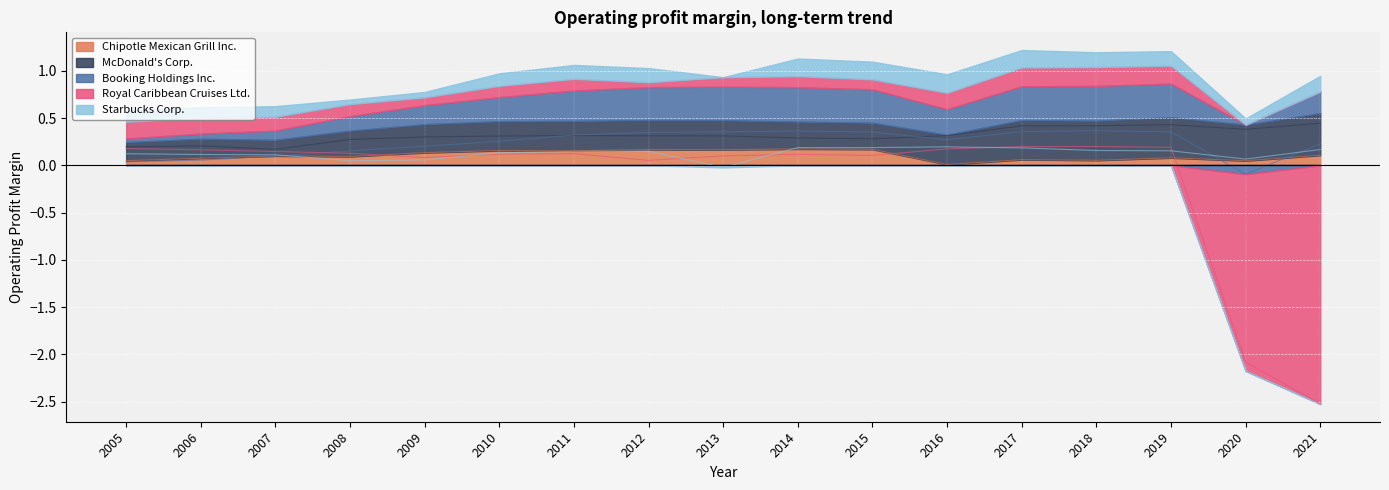

At which label does Royal Caribbean Cruises Ltd. first exceed 0?

2005